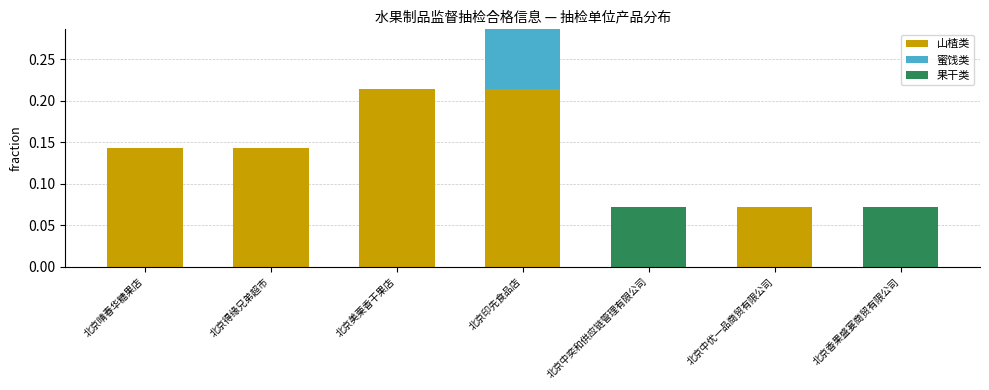

Is it true that 山楂类 equals 0.2 at 北京晴春华糖果店?

False